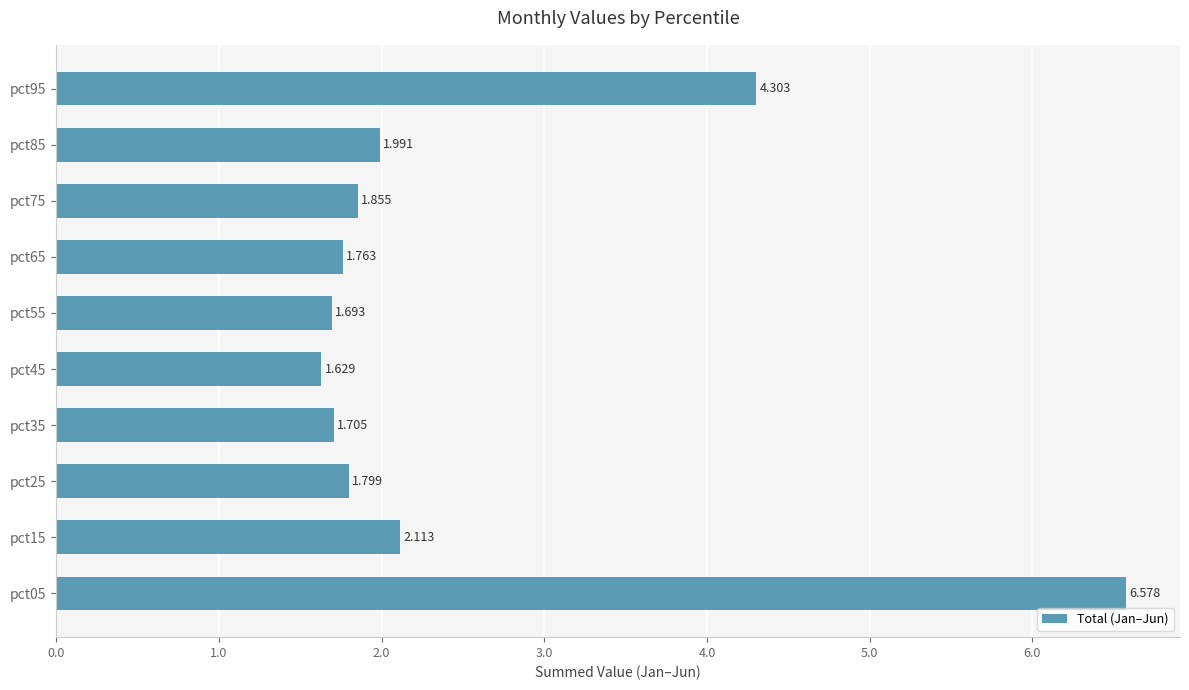

Where is the data nearest to the value 4?

pct95